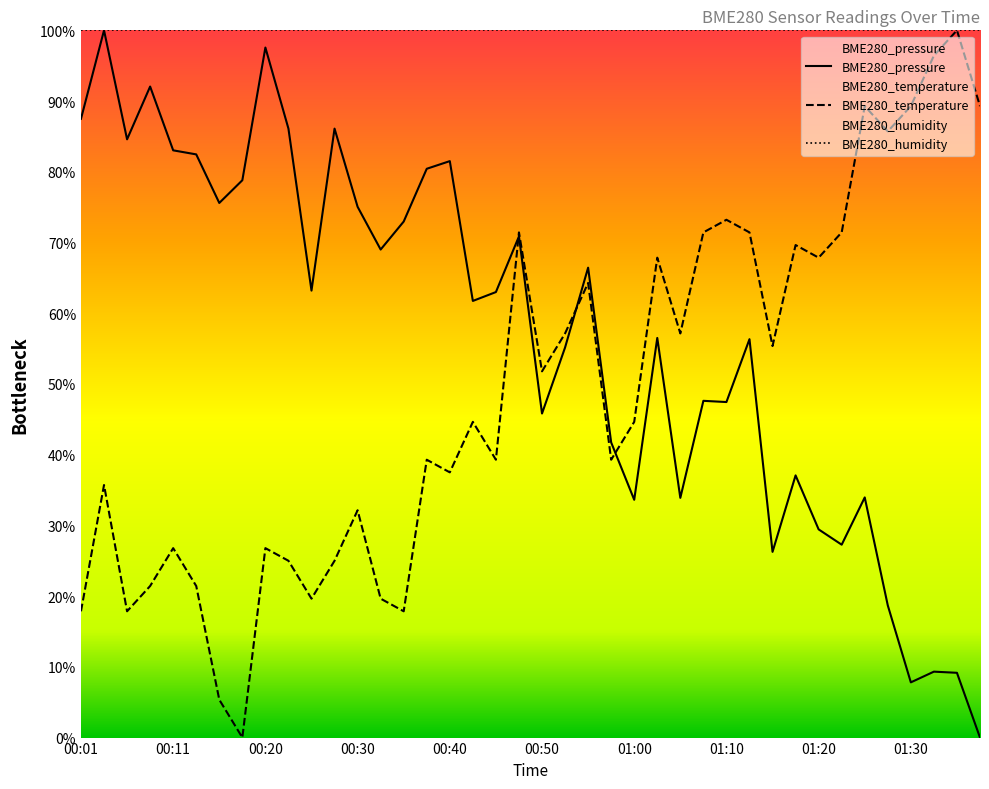

List the series in order of their overall mean, lowest first.

BME280_temperature, BME280_pressure, BME280_humidity